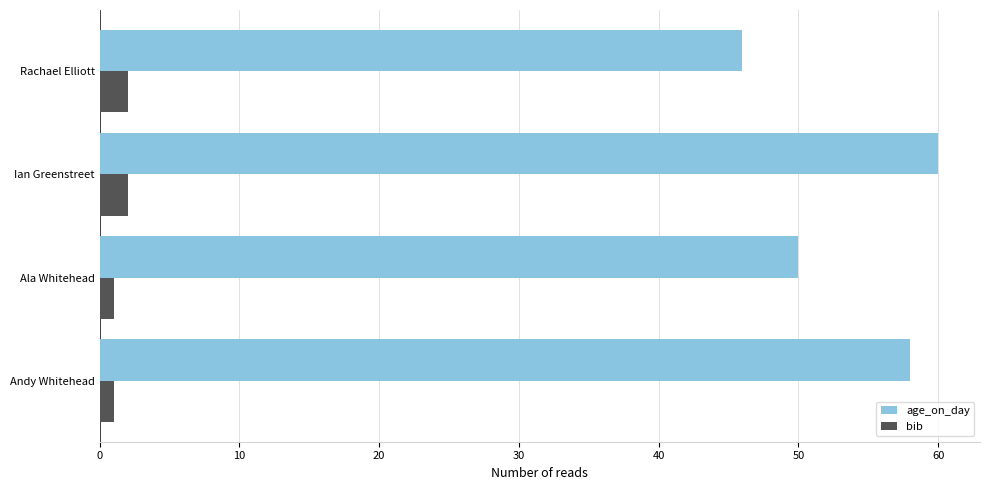

At which label does age_on_day reach its minimum?

Rachael Elliott